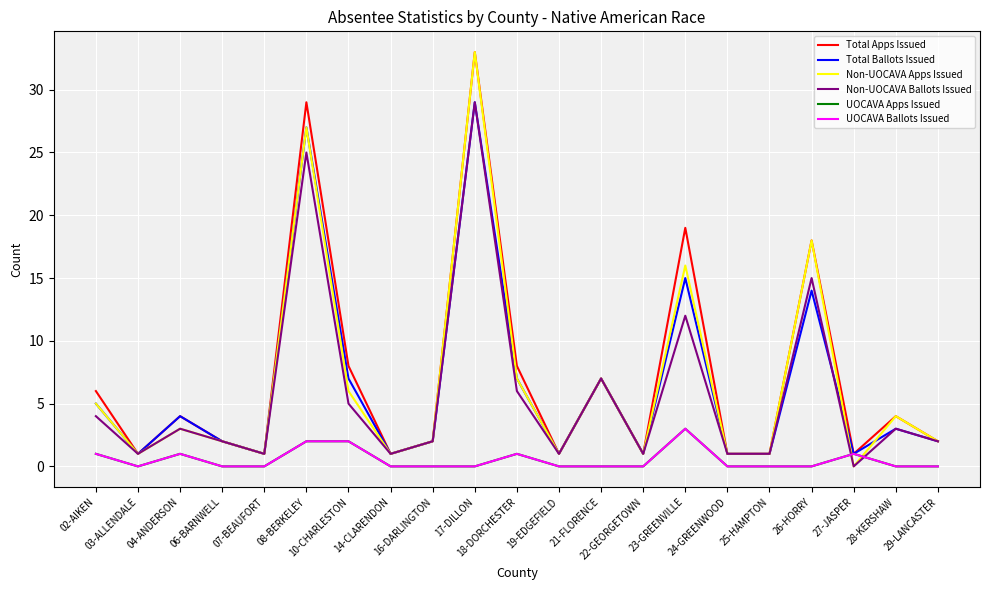

Does the chart have visible grid lines?

Yes